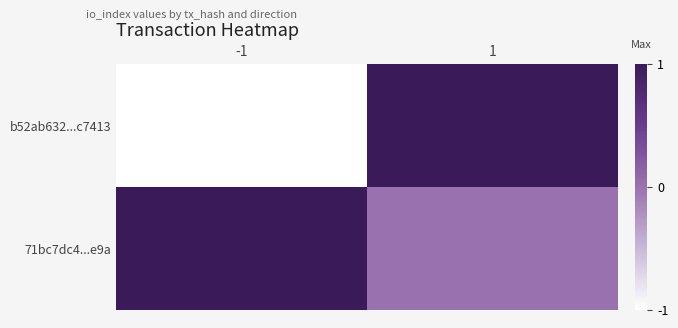

List the series in order of their peak value, lowest first.

b52ab632...c7413, 71bc7dc4...e9a